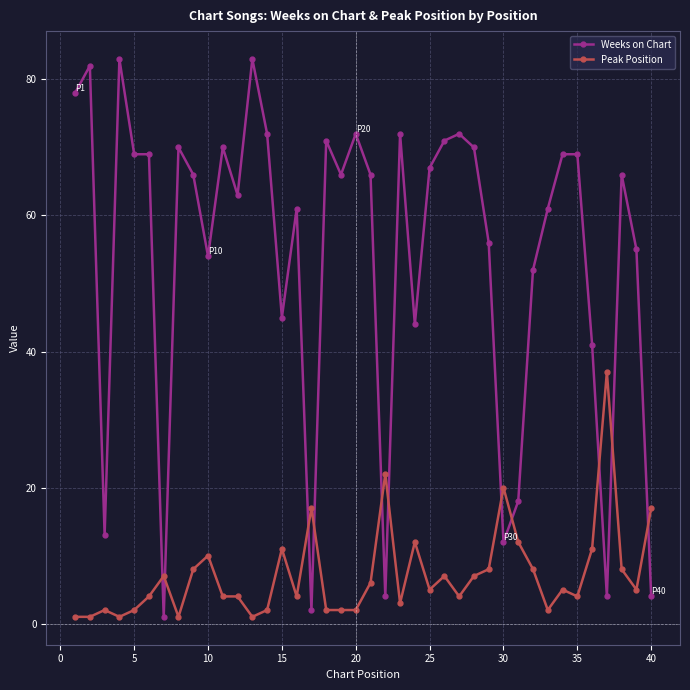

How many series are shown in this chart?

2